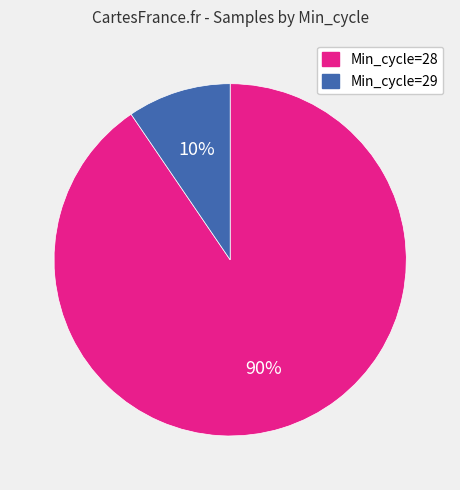

Rank the categories by value from highest to lowest.

Min_cycle=28, Min_cycle=29